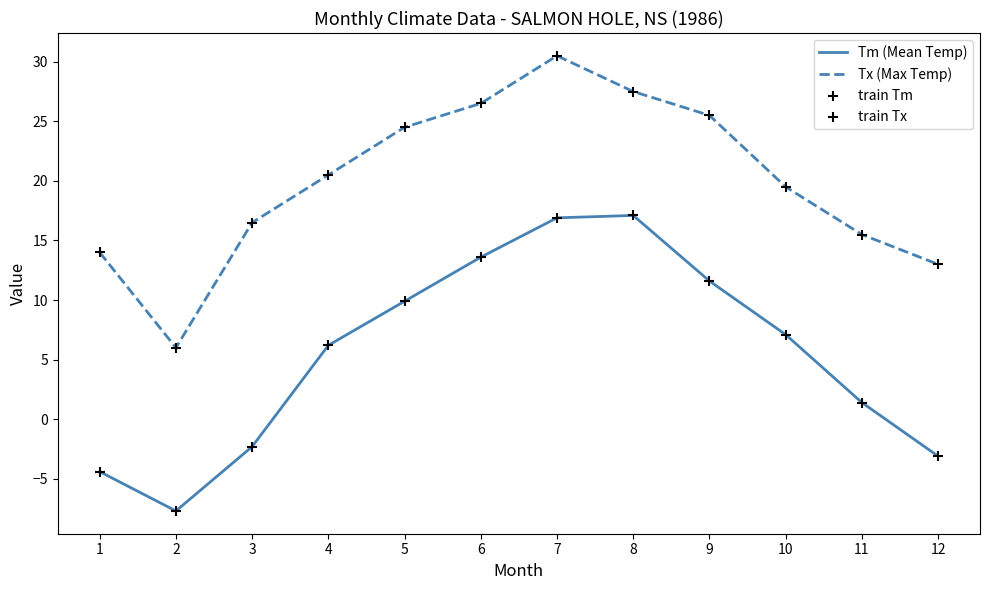

Which series has the largest total across all categories?

Tx (Max Temp)